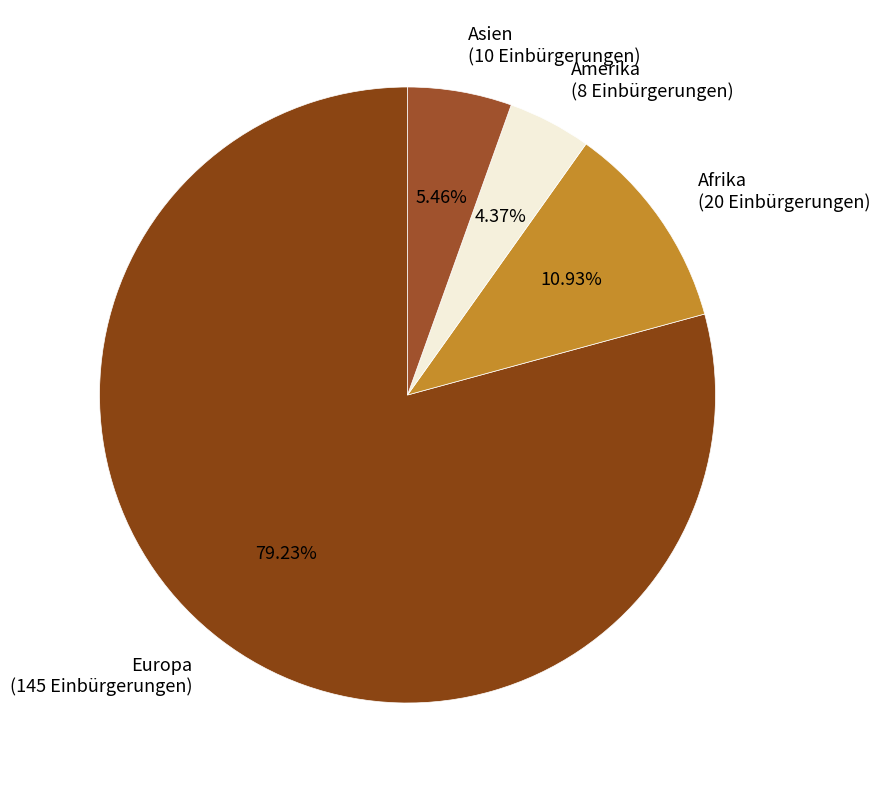

How much of the chart is everything except Afrika?

89.1%